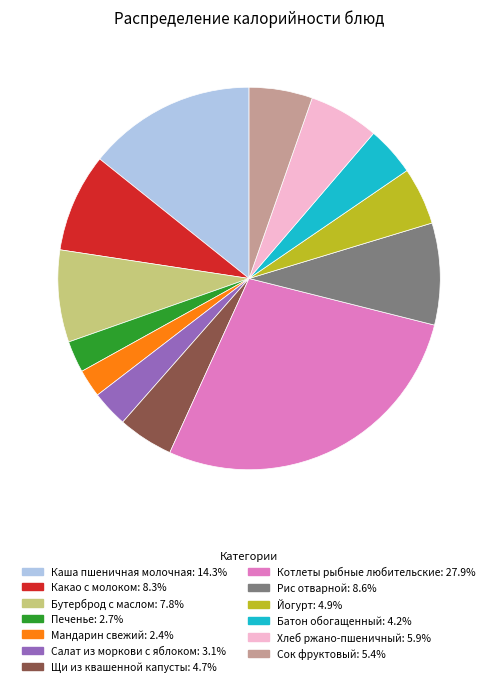

Which has a higher value, Какао с молоком or Каша пшеничная молочная?

Каша пшеничная молочная